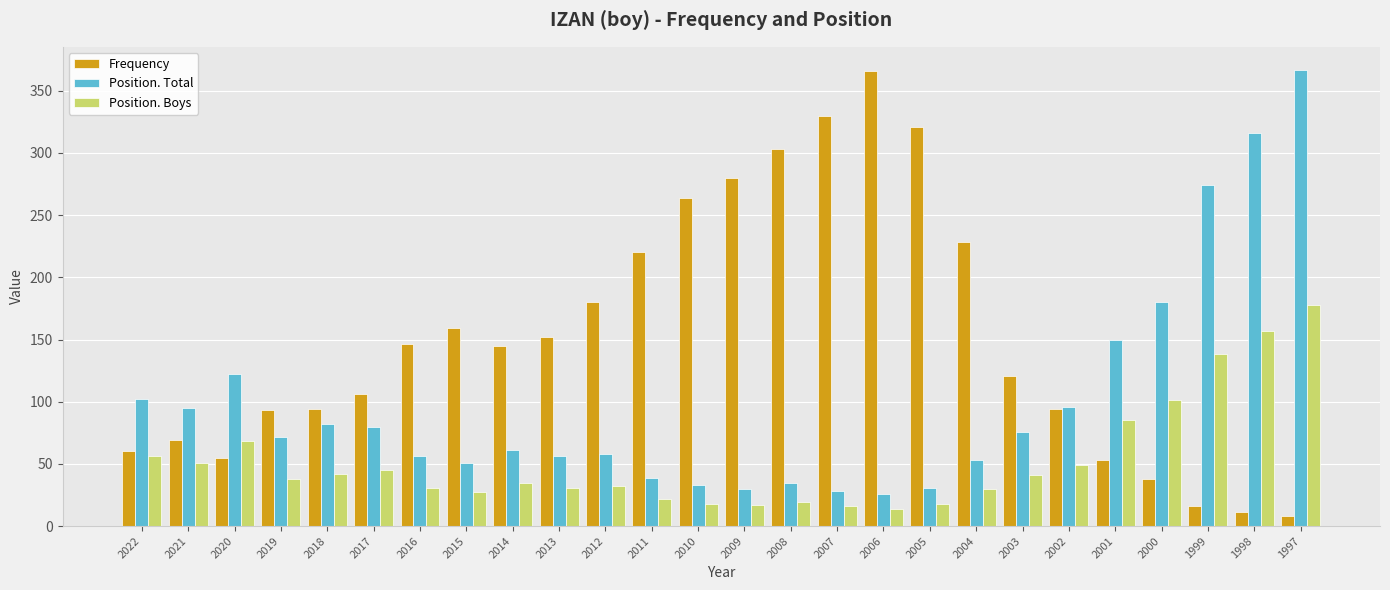

List the series in order of their overall mean, lowest first.

Position. Boys, Position. Total, Frequency